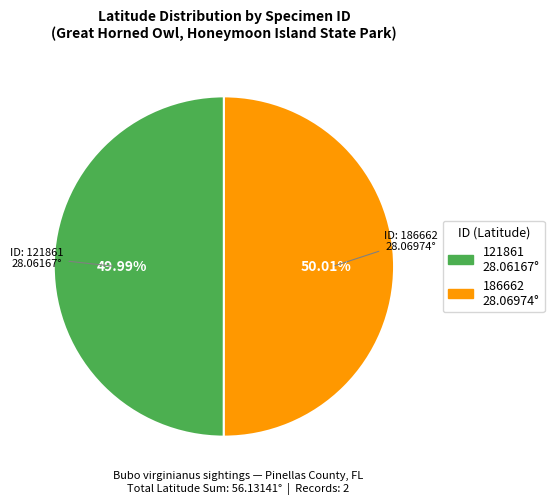

To the nearest percent, what is the combined percentage of 121861 and 186662?

100%